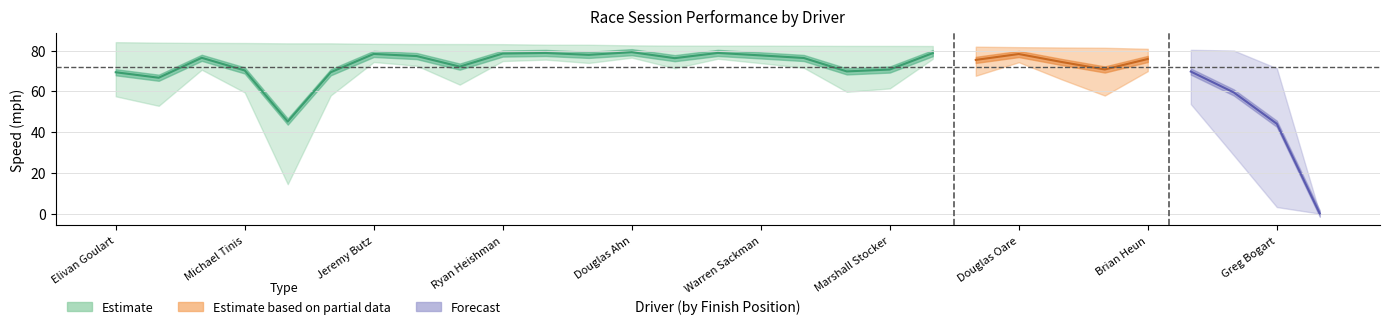

What position from the left is Jeremy Butz?

7